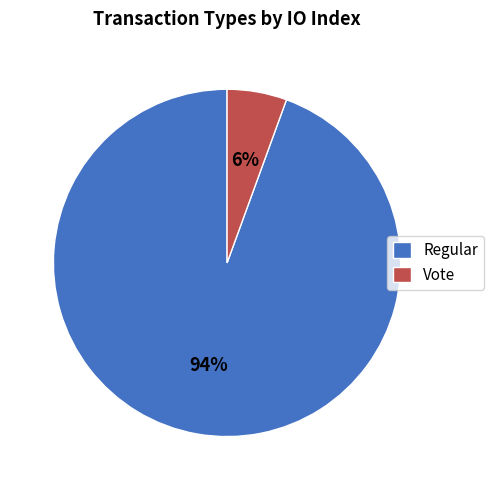

Between Vote and Regular, which is larger?

Regular